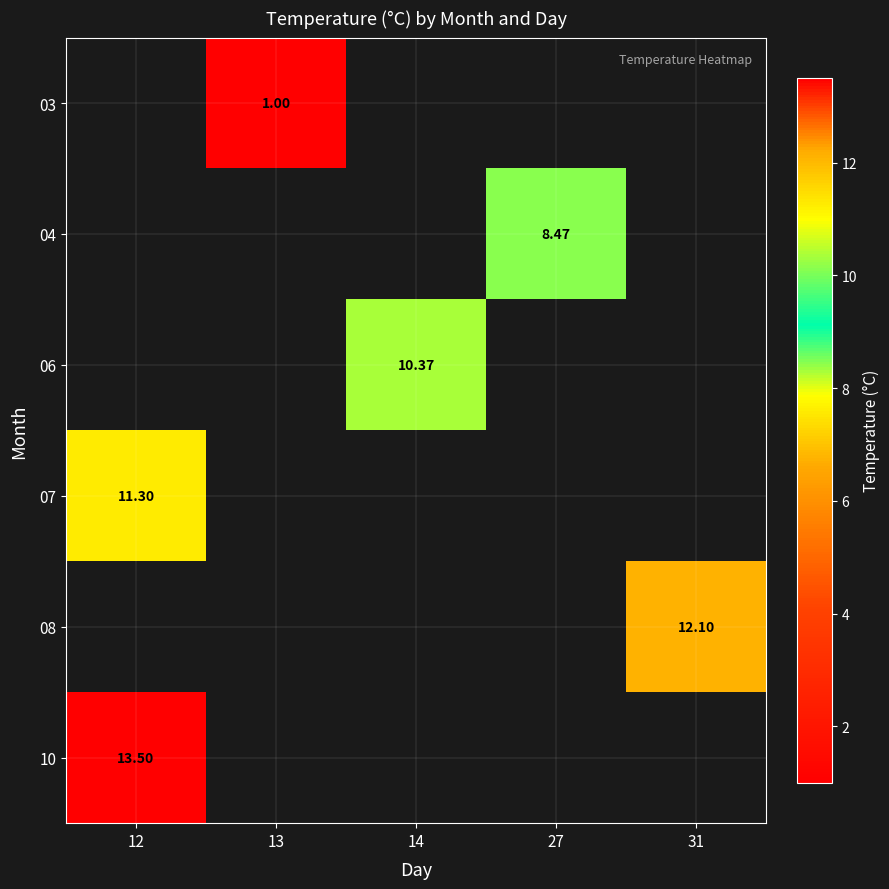

At which label is 10 closest to 13?

12